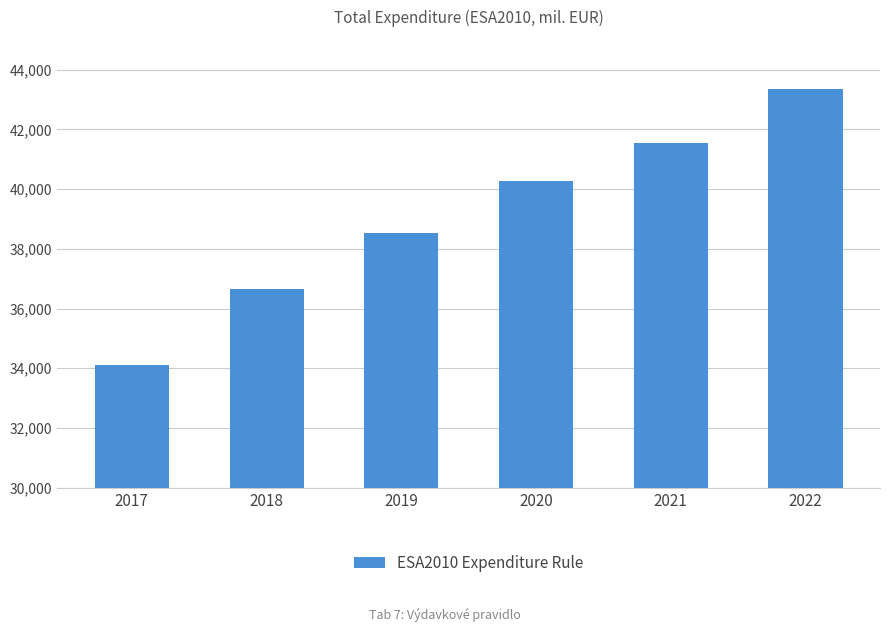

Count the number of values greater than 40282.

3